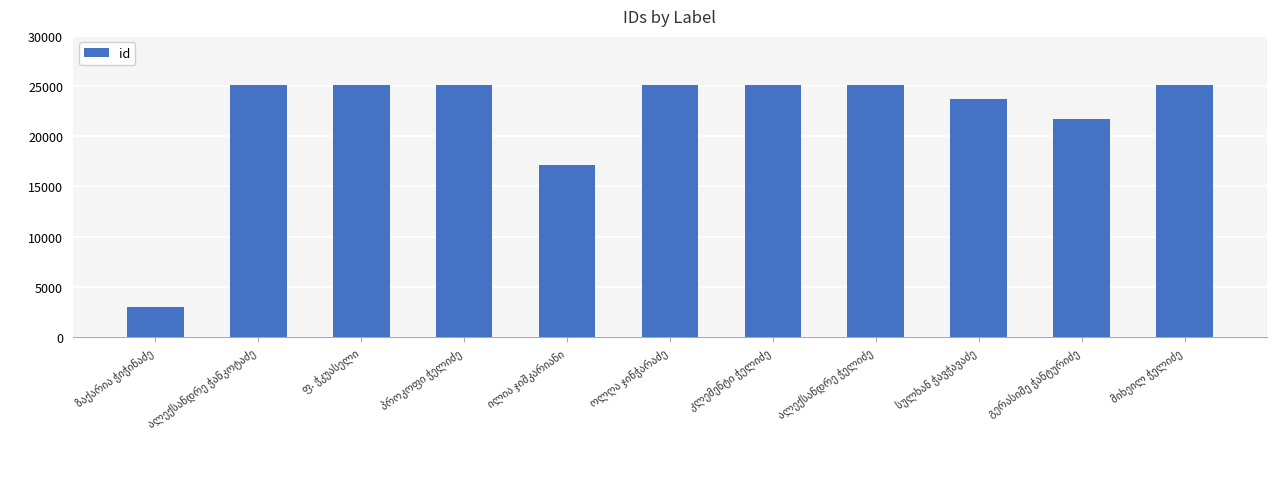

What is the smallest value displayed?

2982